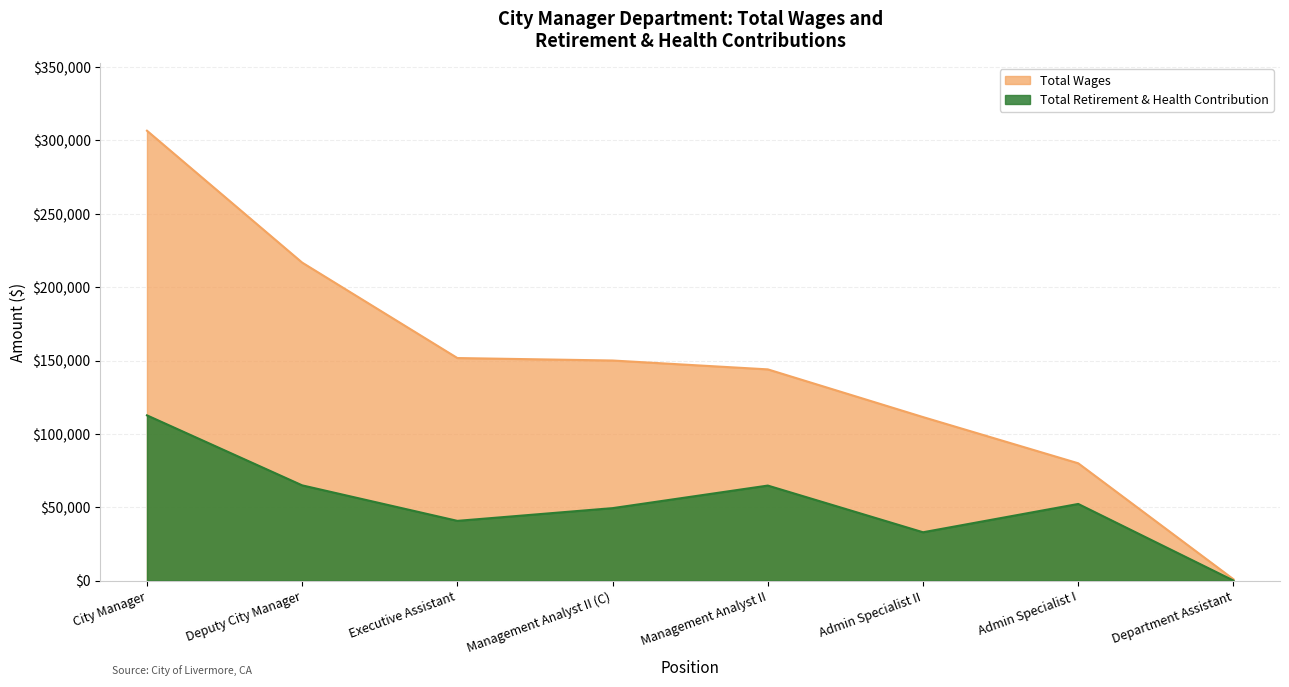

What is the difference between the maximum and minimum values in the Total Wages series?

305807